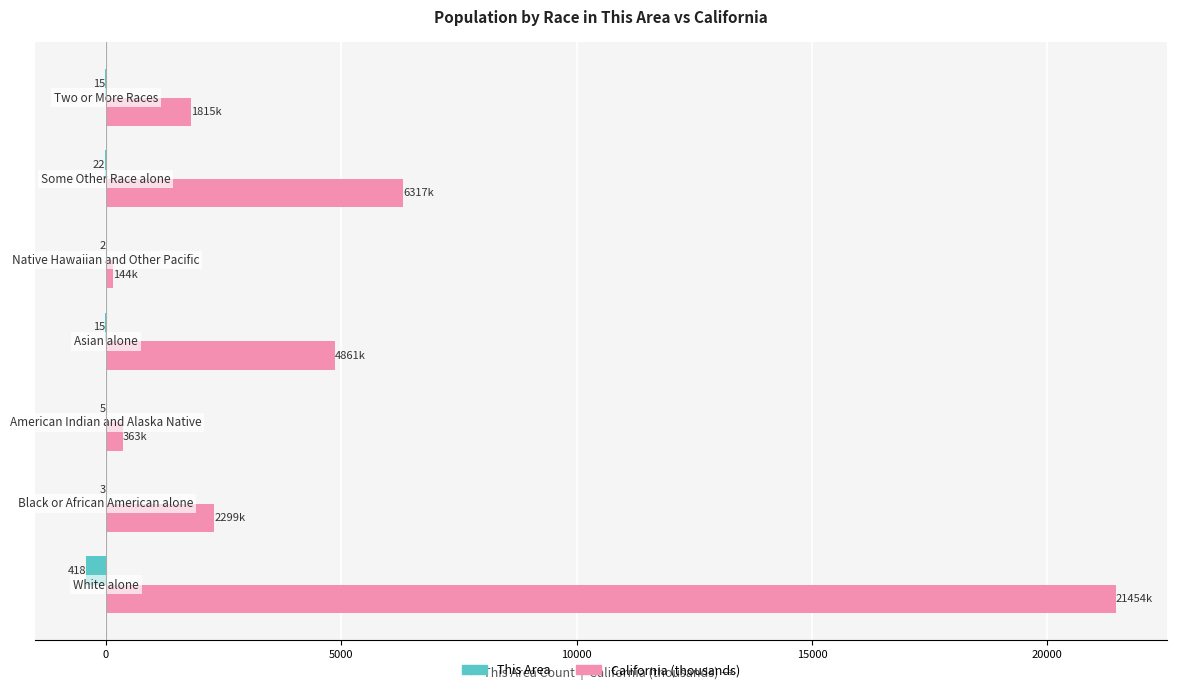

What are all the series names shown in the legend?

This Area, California (thousands)